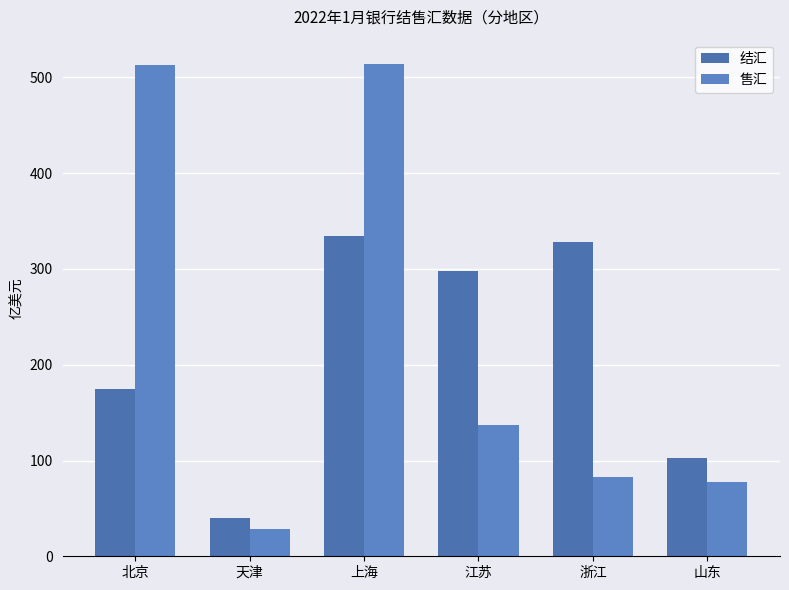

Is it true that 结汇 equals 298.1 at 江苏?

True